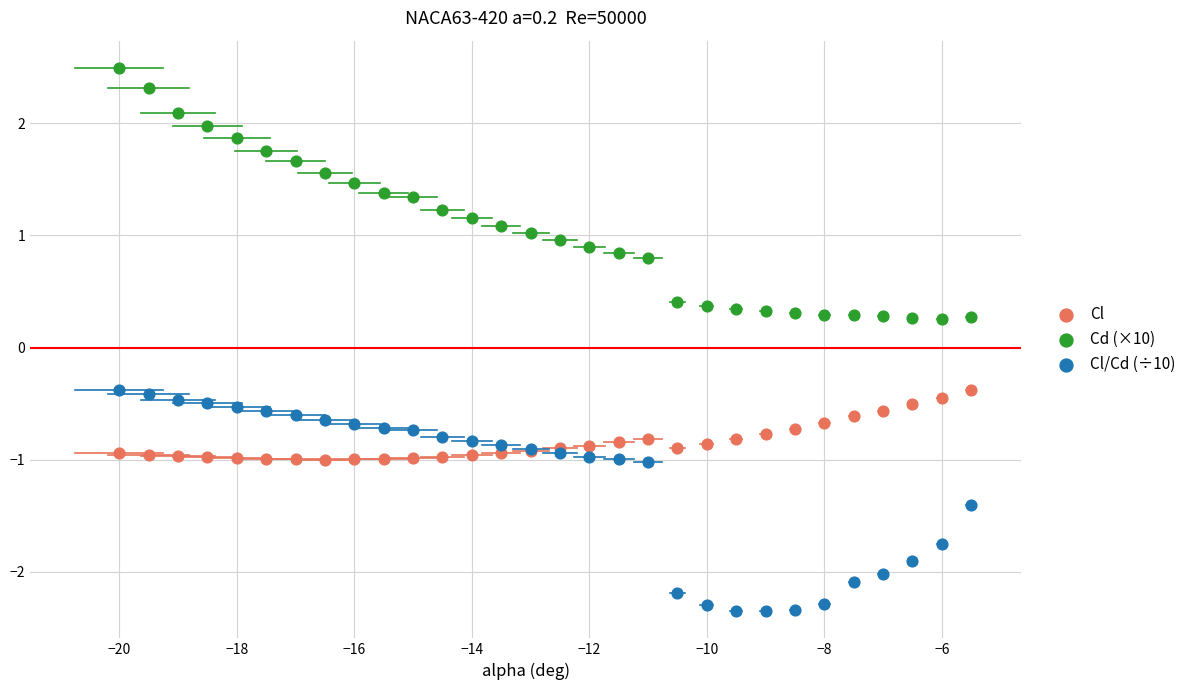

What are all the series names shown in the legend?

Cl, Cd (×10), Cl/Cd (÷10)